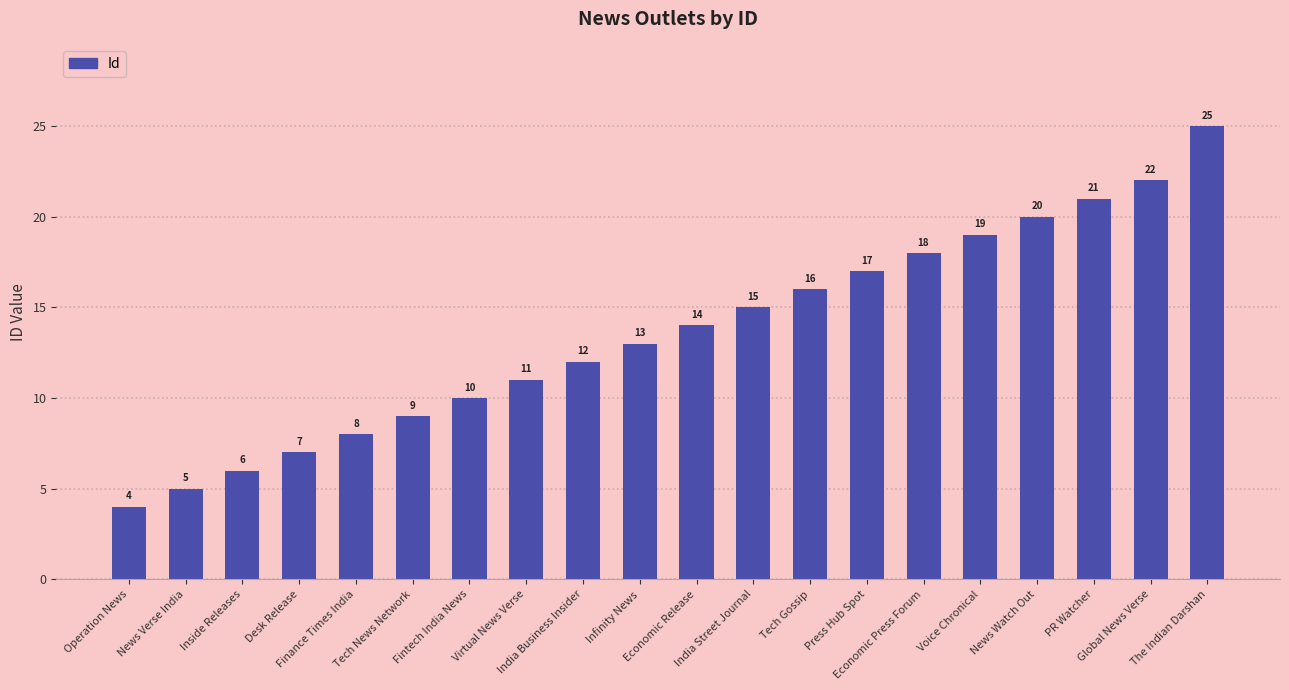

Count the number of categories in the chart.

20